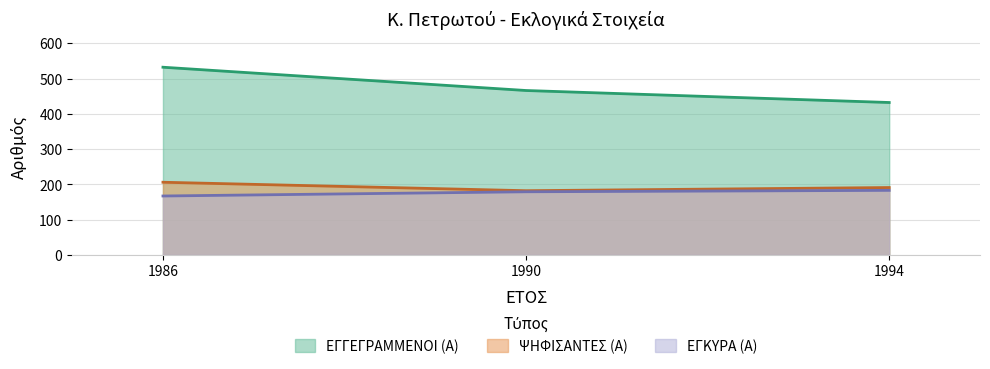

Does the chart display data point markers on the line(s)?

No